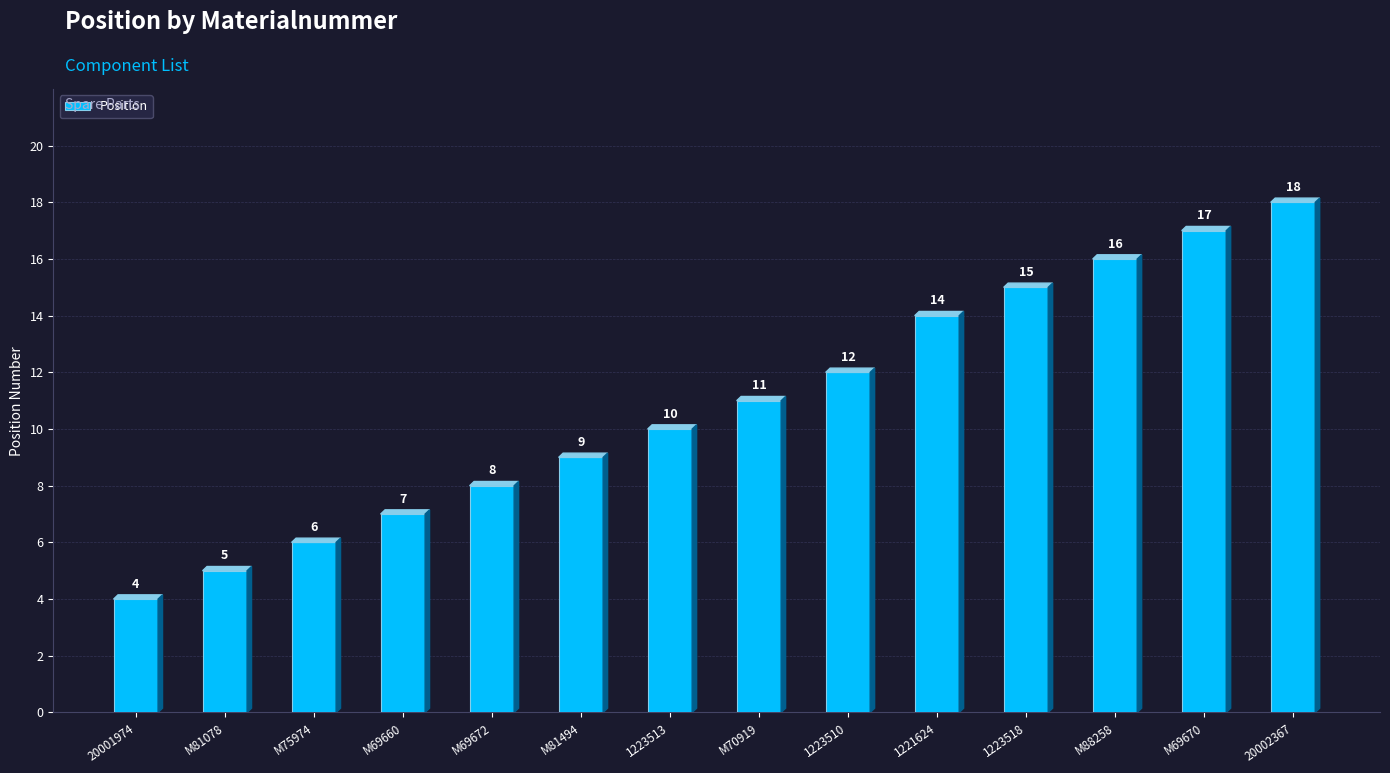

List the labels in order of value, smallest first.

20001974, M81078, M75974, M69660, M69672, M81494, 1223513, M70919, 1223510, 1221624, 1223518, M88258, M69670, 20002367